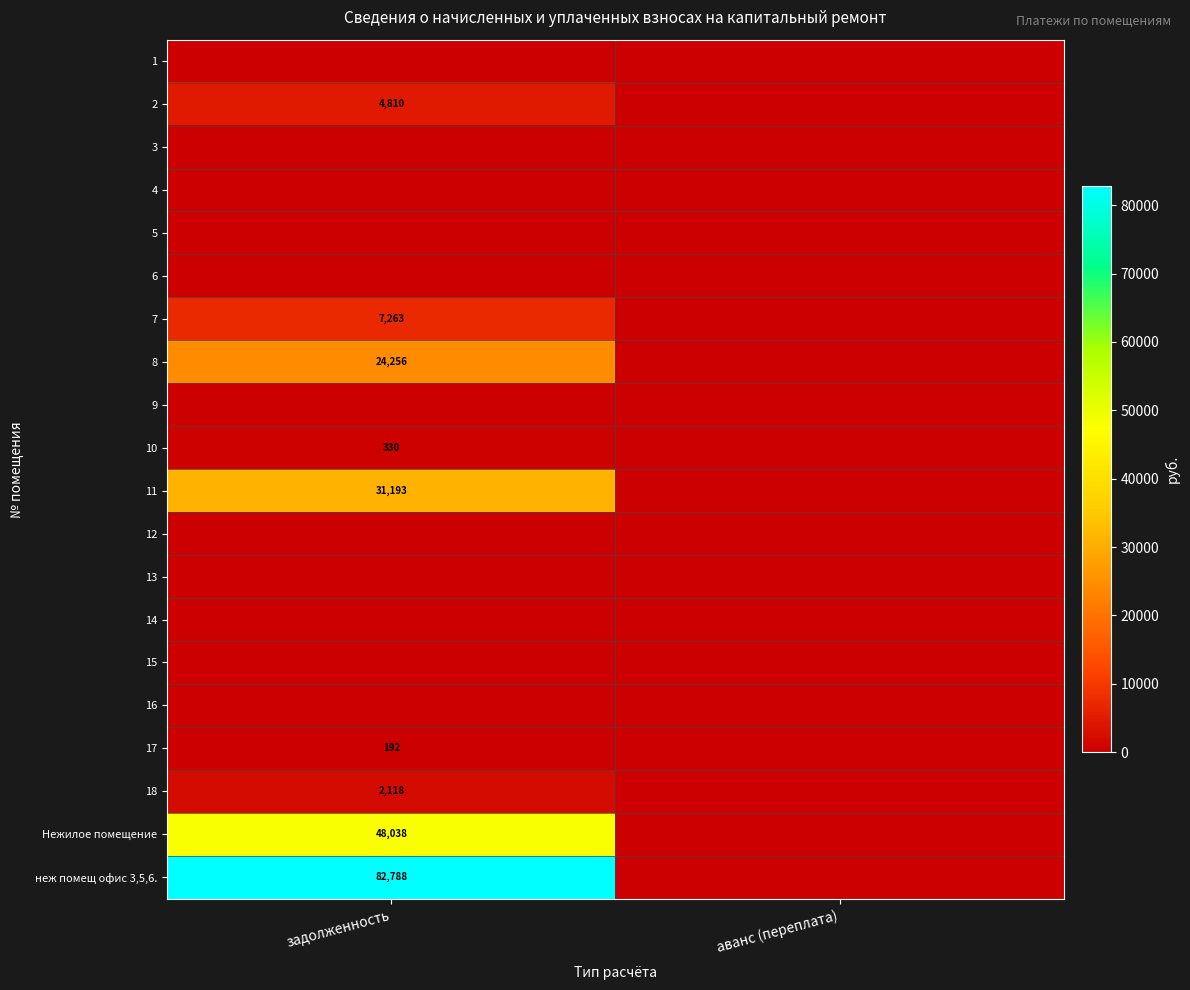

The value of 7 at задолженность is 11242. True or false?

False